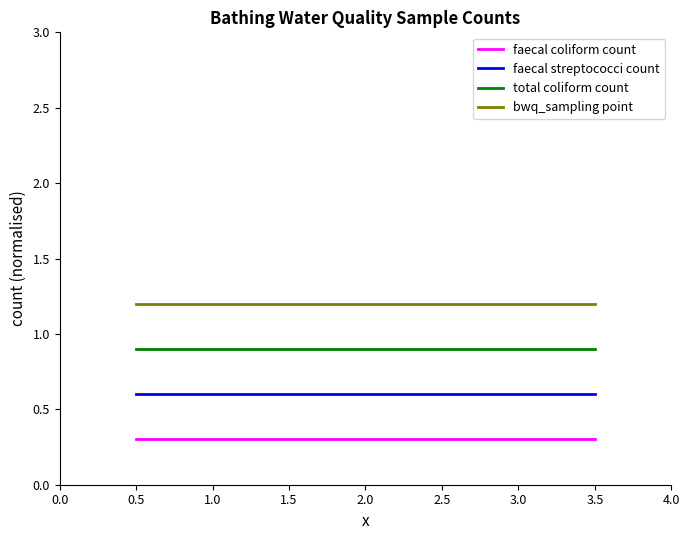

Is the value of faecal coliform count at 0.5 greater than the value of total coliform count at 0.5?

No